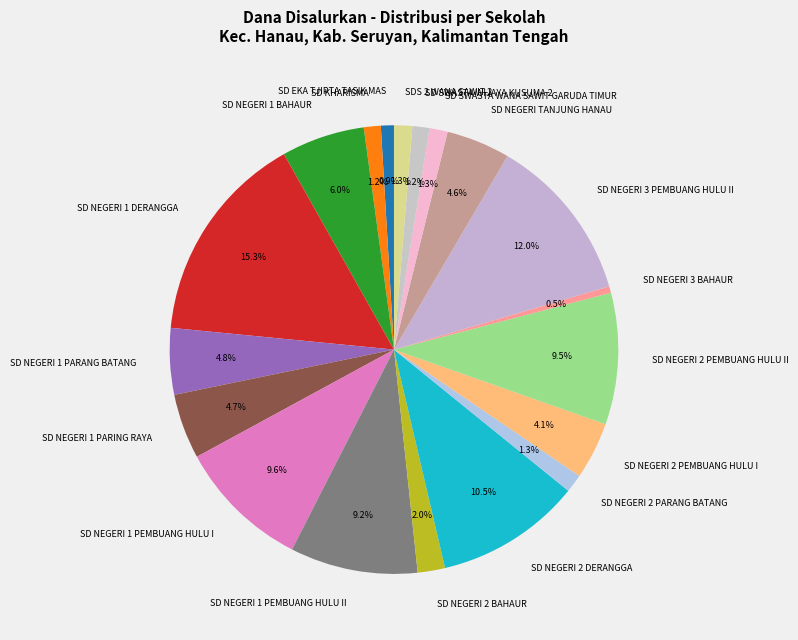

What percentage do SD NEGERI 1 PARING RAYA and SD NEGERI 2 PARANG BATANG together represent?

6.0%